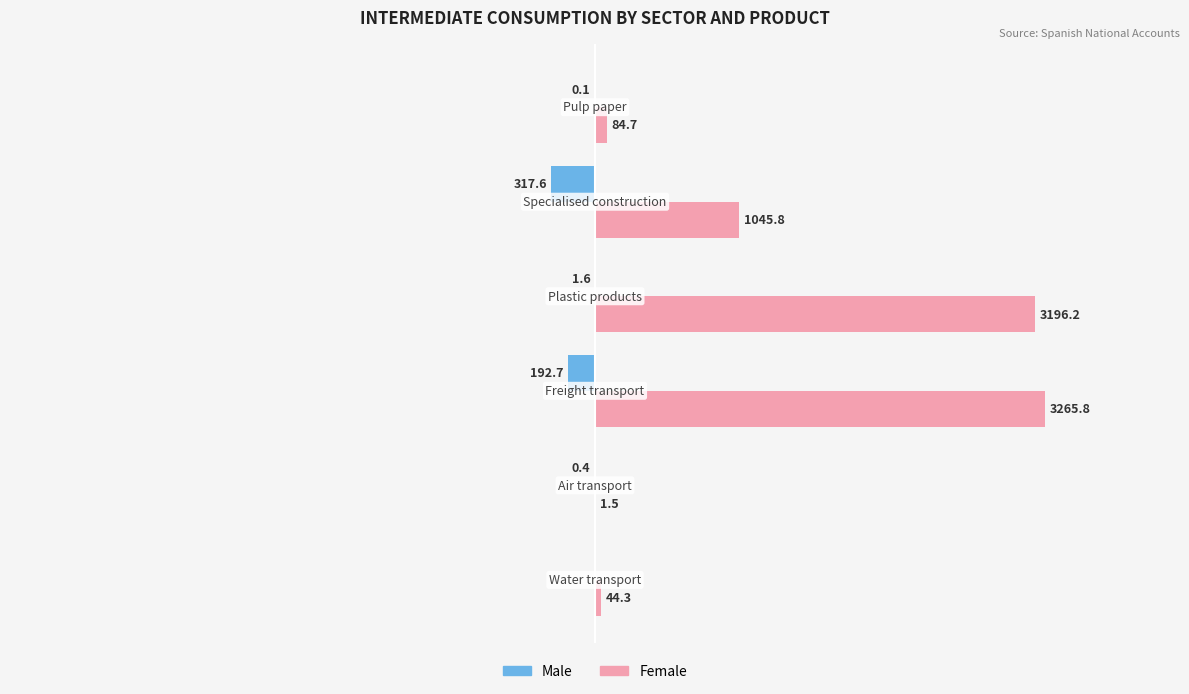

Which series has the largest total across all categories?

Female